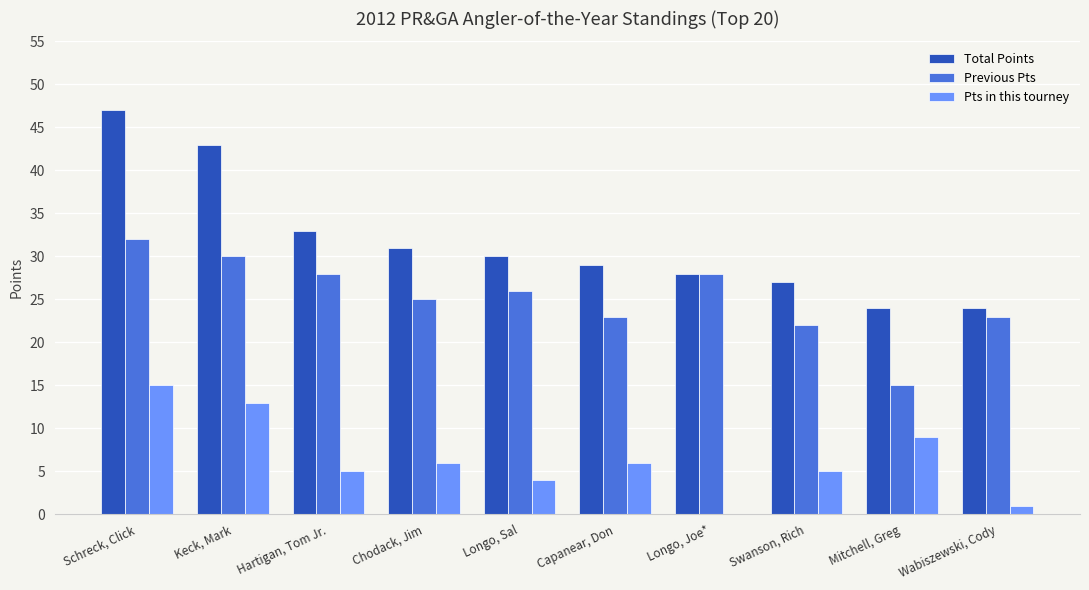

Reading left to right, extract all data points from this chart.

Total Points: Schreck, Click=47	Keck, Mark=43	Hartigan, Tom Jr.=33	Chodack, Jim=31	Longo, Sal=30	Capanear, Don=29	Longo, Joe*=28	Swanson, Rich=27	Mitchell, Greg=24	Wabiszewski, Cody=24
Previous Pts: Schreck, Click=32	Keck, Mark=30	Hartigan, Tom Jr.=28	Chodack, Jim=25	Longo, Sal=26	Capanear, Don=23	Longo, Joe*=28	Swanson, Rich=22	Mitchell, Greg=15	Wabiszewski, Cody=23
Pts in this tourney: Schreck, Click=15	Keck, Mark=13	Hartigan, Tom Jr.=5	Chodack, Jim=6	Longo, Sal=4	Capanear, Don=6	Longo, Joe*=0	Swanson, Rich=5	Mitchell, Greg=9	Wabiszewski, Cody=1